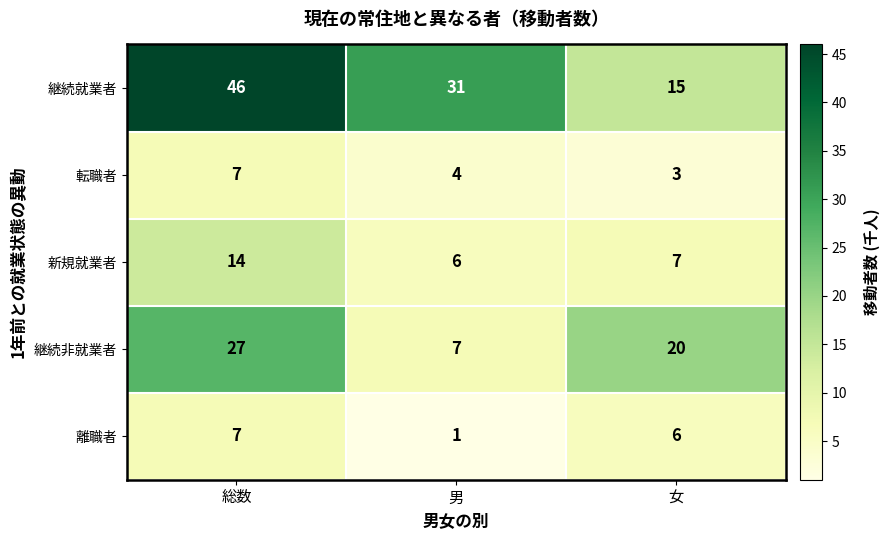

True or false: 転職者 has a value of 3 at 女.

True